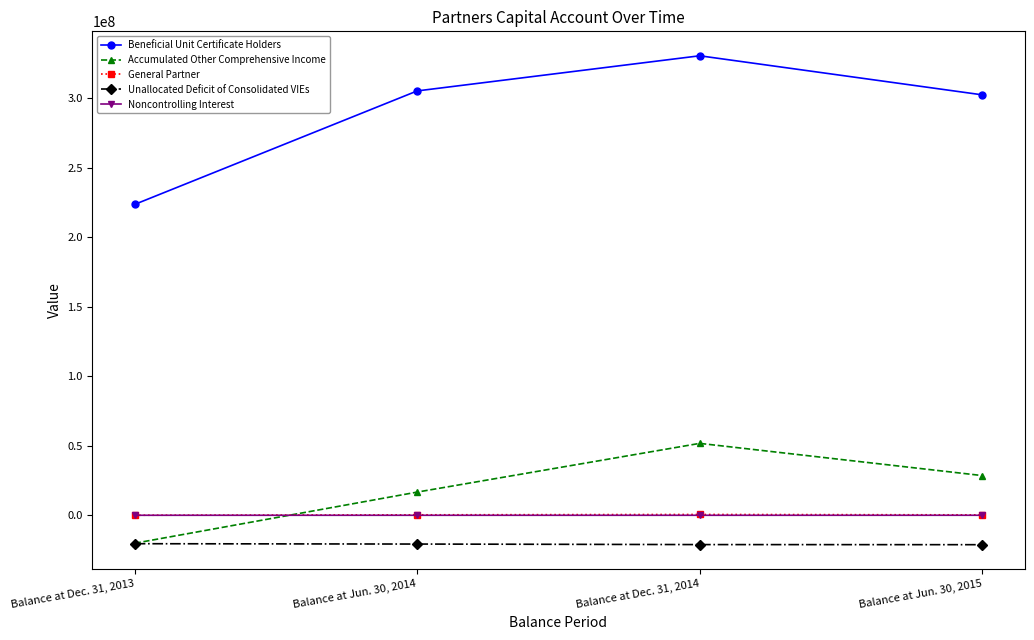

Does the chart have visible grid lines?

No